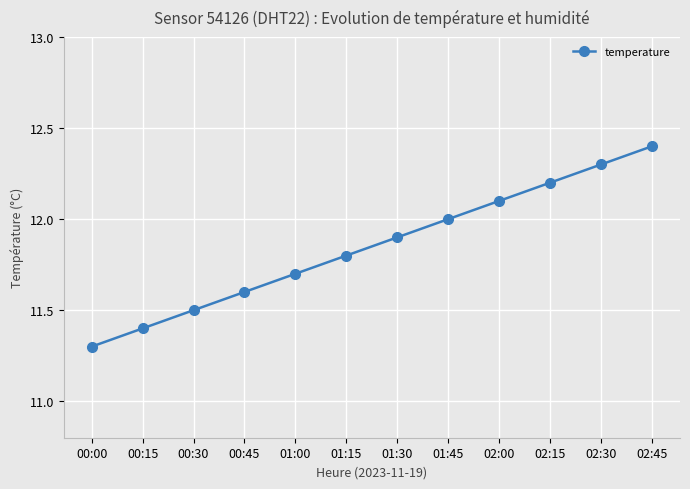

True or false: the data shows 12.0 at 01:45.

True